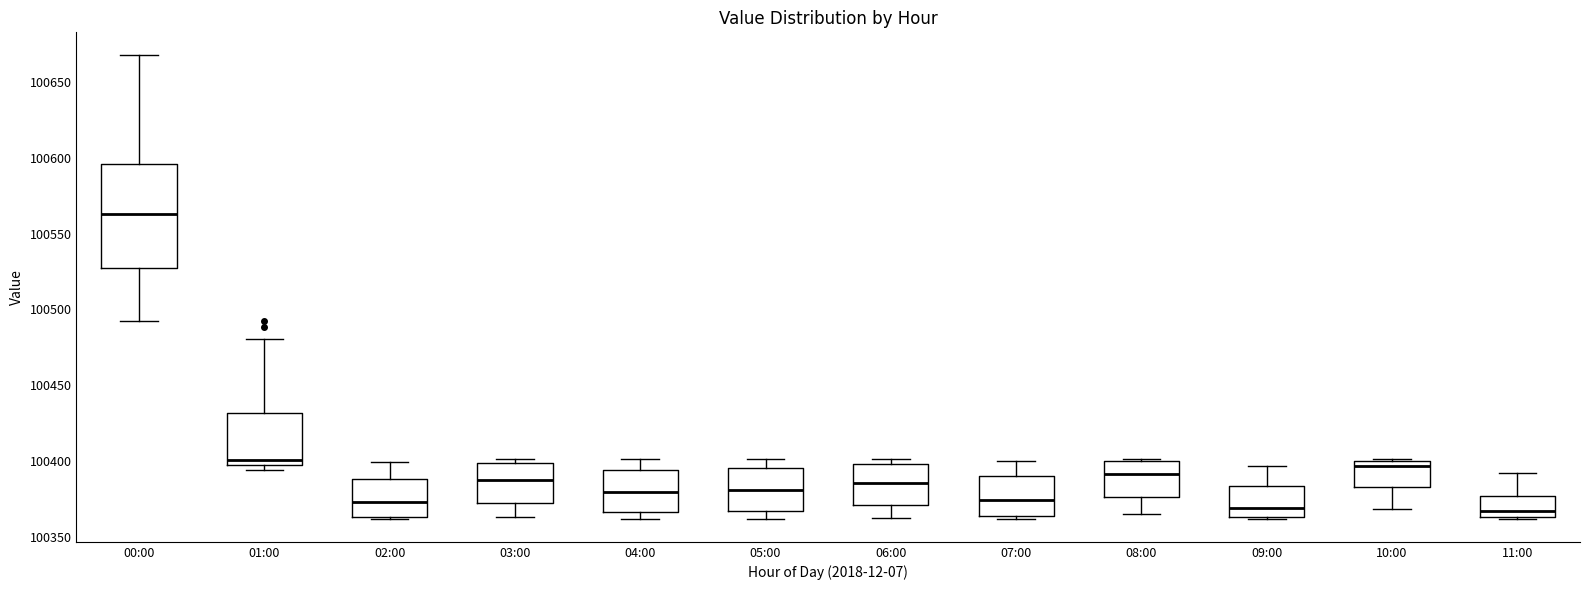

Reading left to right, transcribe this box plot: for each box, give where its median line is, the range the box spans, and where its two whiskers end, as read against the y-axis. The values are not printed on the chart, so give them approximately, as read against the axis.

00:00: median 100565, box 100525 to 100595, whiskers 100495 to 100670
01:00: median 100400, box 100395 to 100430, whiskers 100395 (just below the box's lower edge) to 100480
02:00: median 100375, box 100365 to 100390, whiskers 100360 to 100400
03:00: median 100385, box 100370 to 100400, whiskers 100365 to 100400 (just above the box's upper edge)
04:00: median 100380, box 100365 to 100395, whiskers 100360 to 100400
05:00: median 100380, box 100365 to 100395, whiskers 100360 to 100400
06:00: median 100385, box 100370 to 100400, whiskers 100360 to 100400 (just above the box's upper edge)
07:00: median 100375, box 100365 to 100390, whiskers 100360 to 100400
08:00: median 100390, box 100375 to 100400, whiskers 100365 to 100400
09:00: median 100370, box 100365 to 100385, whiskers 100360 to 100395
10:00: median 100395, box 100385 to 100400, whiskers 100370 to 100400
11:00: median 100365 (just above the box's lower edge), box 100365 to 100375, whiskers 100360 to 100390